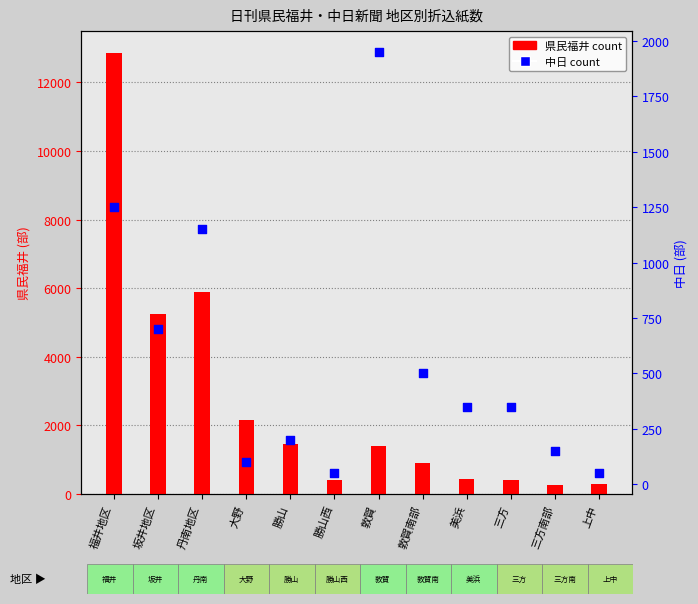

At which category is the sum across all series the highest?

福井地区